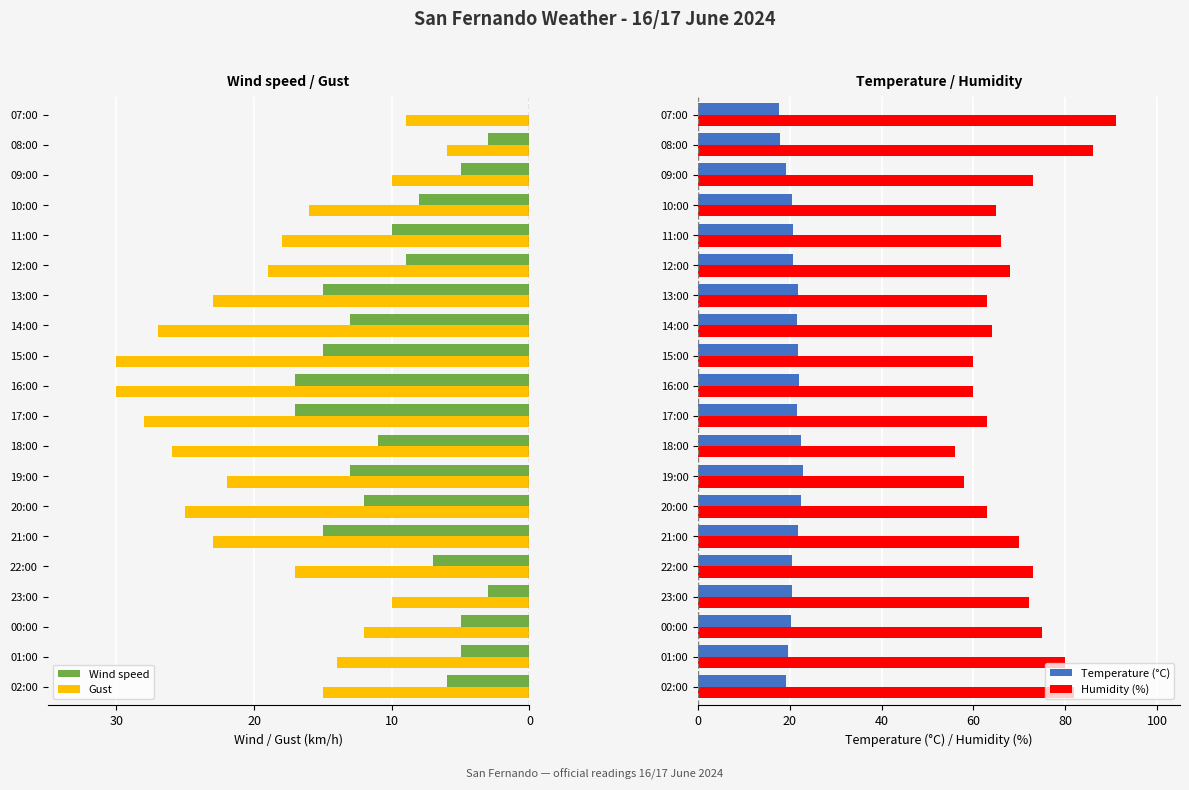

At which label does Humidity (%) reach its peak?

07:00